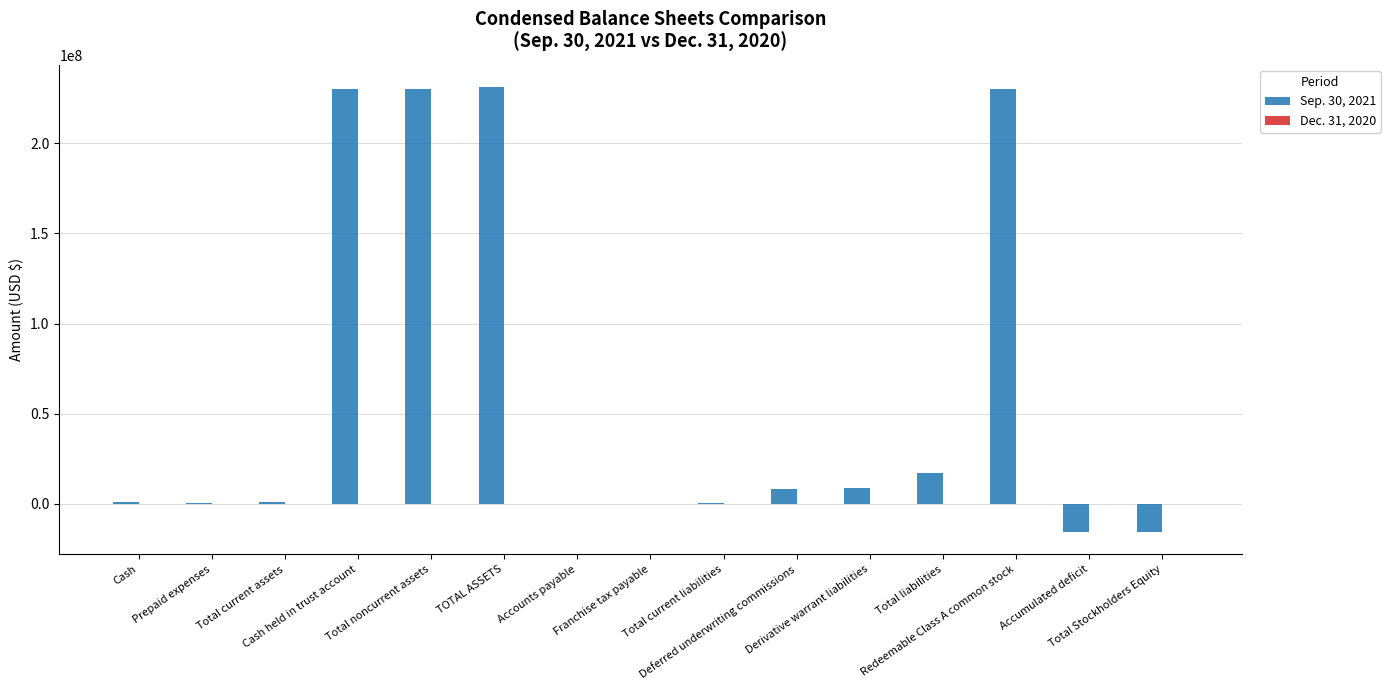

What is the maximum value shown in the chart?

231205652